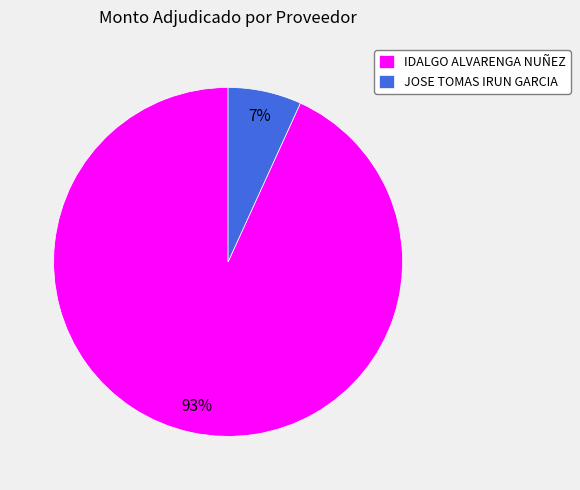

The IDALGO ALVARENGA NUÑEZ slice represents 93% of the pie. True or false?

True